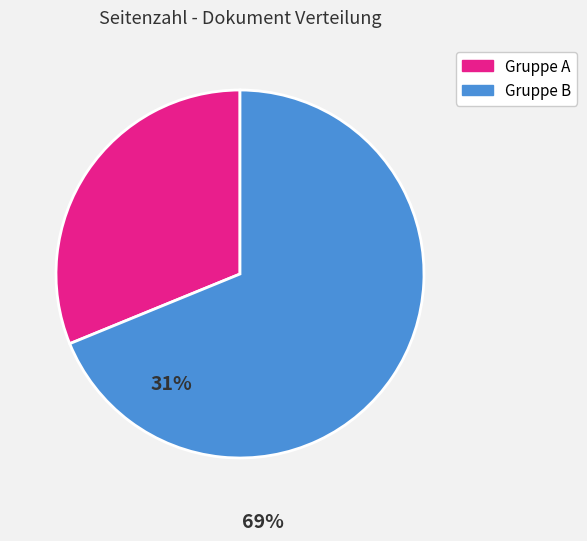

Is there any slice that represents more than half of the pie?

Yes